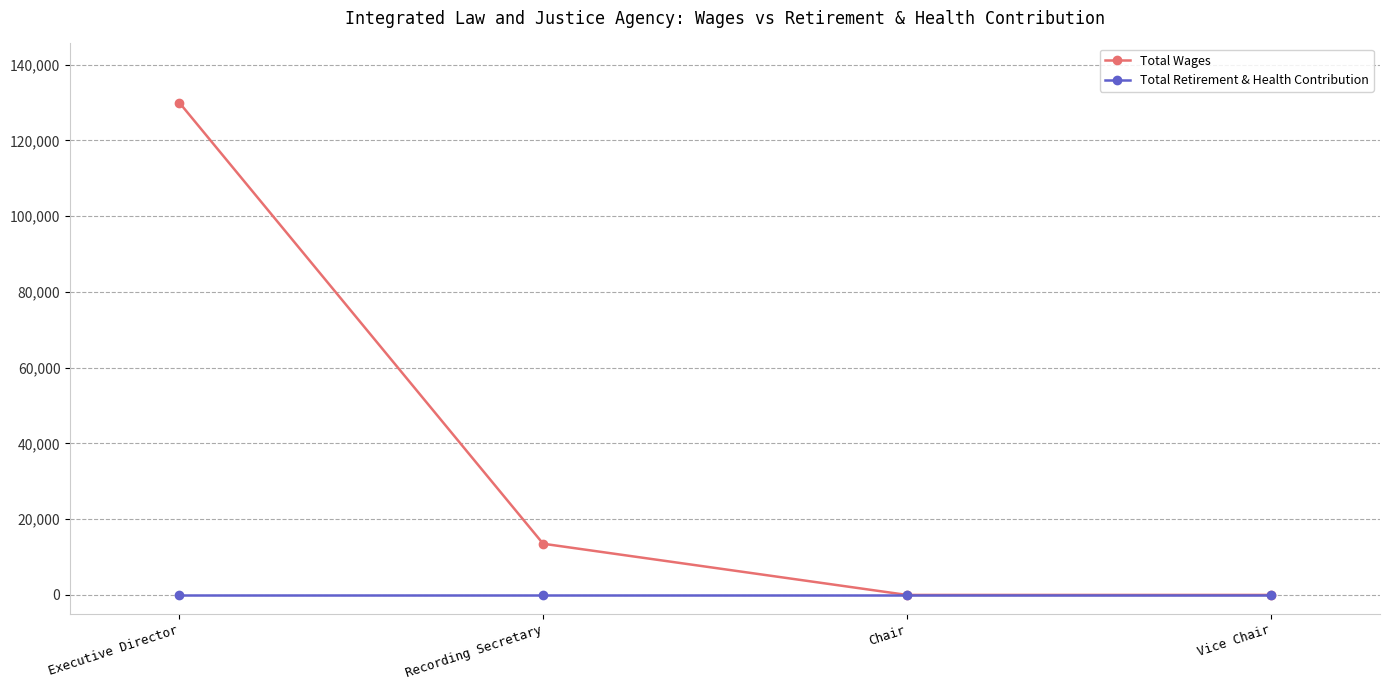

Where is Total Wages nearest to the value 65000?

Recording Secretary